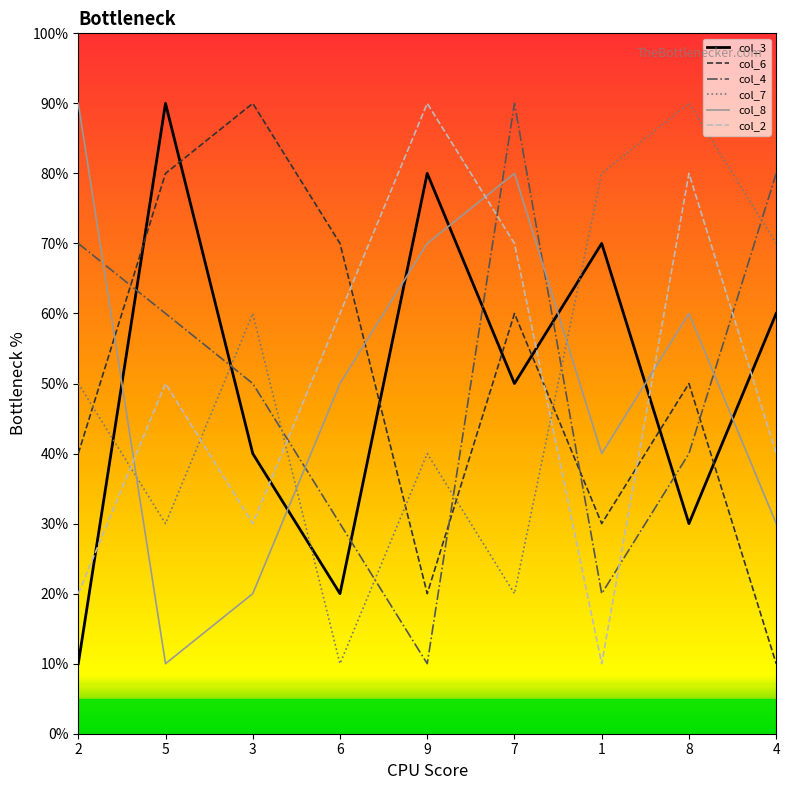

Is the value of col_6 at 9 greater than the value of col_3 at 1?

No